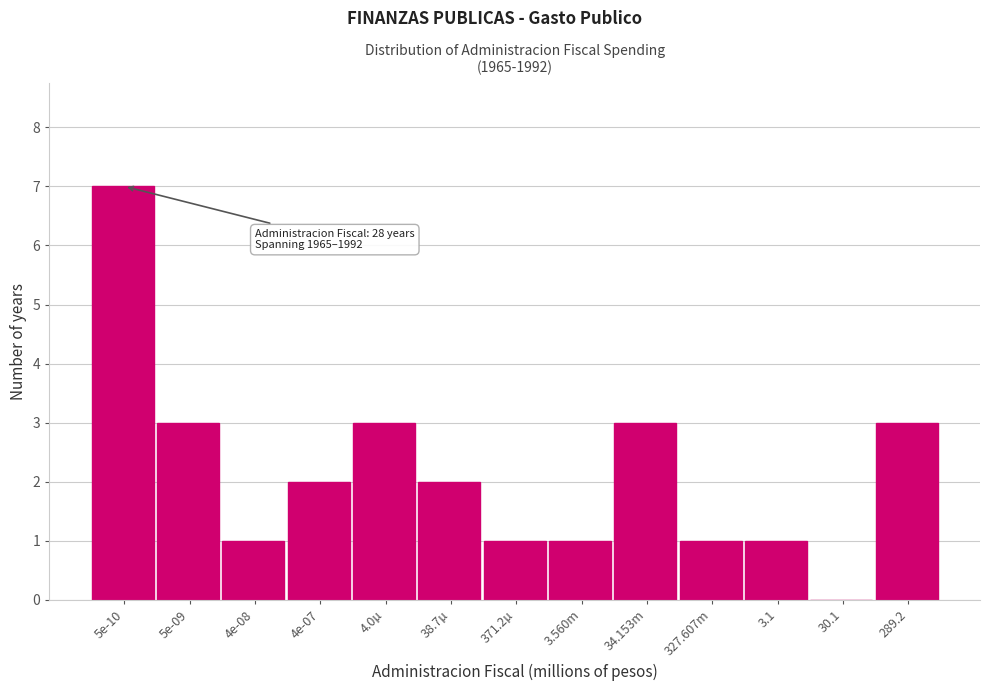

Reading right to left, extract all data points from this chart.

289.2=3	30.1=0	3.1=1	327.607m=1	34.153m=3	3.560m=1	371.2µ=1	38.7µ=2	4.0µ=3	4e-07=2	4e-08=1	5e-09=3	5e-10=7